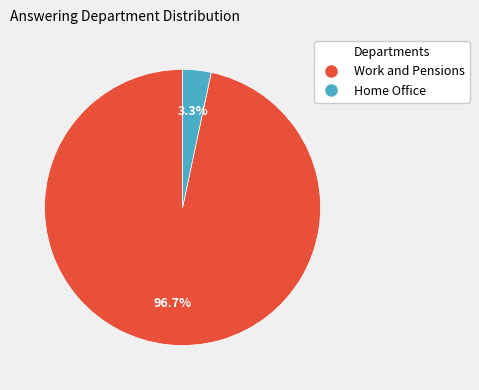

What percentage do Home Office and Work and Pensions together represent?

100.0%